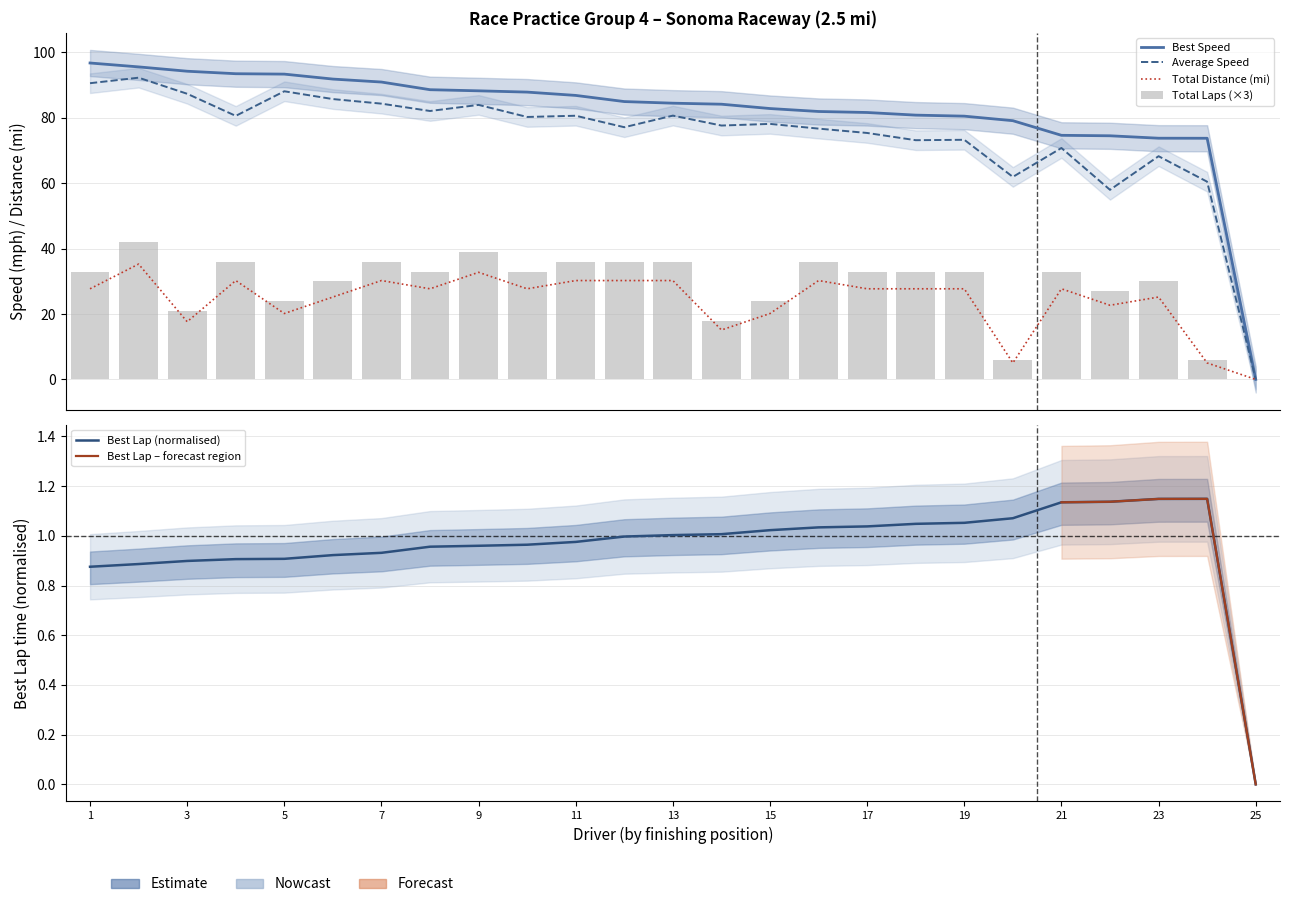

Does the chart contain any negative values?

No